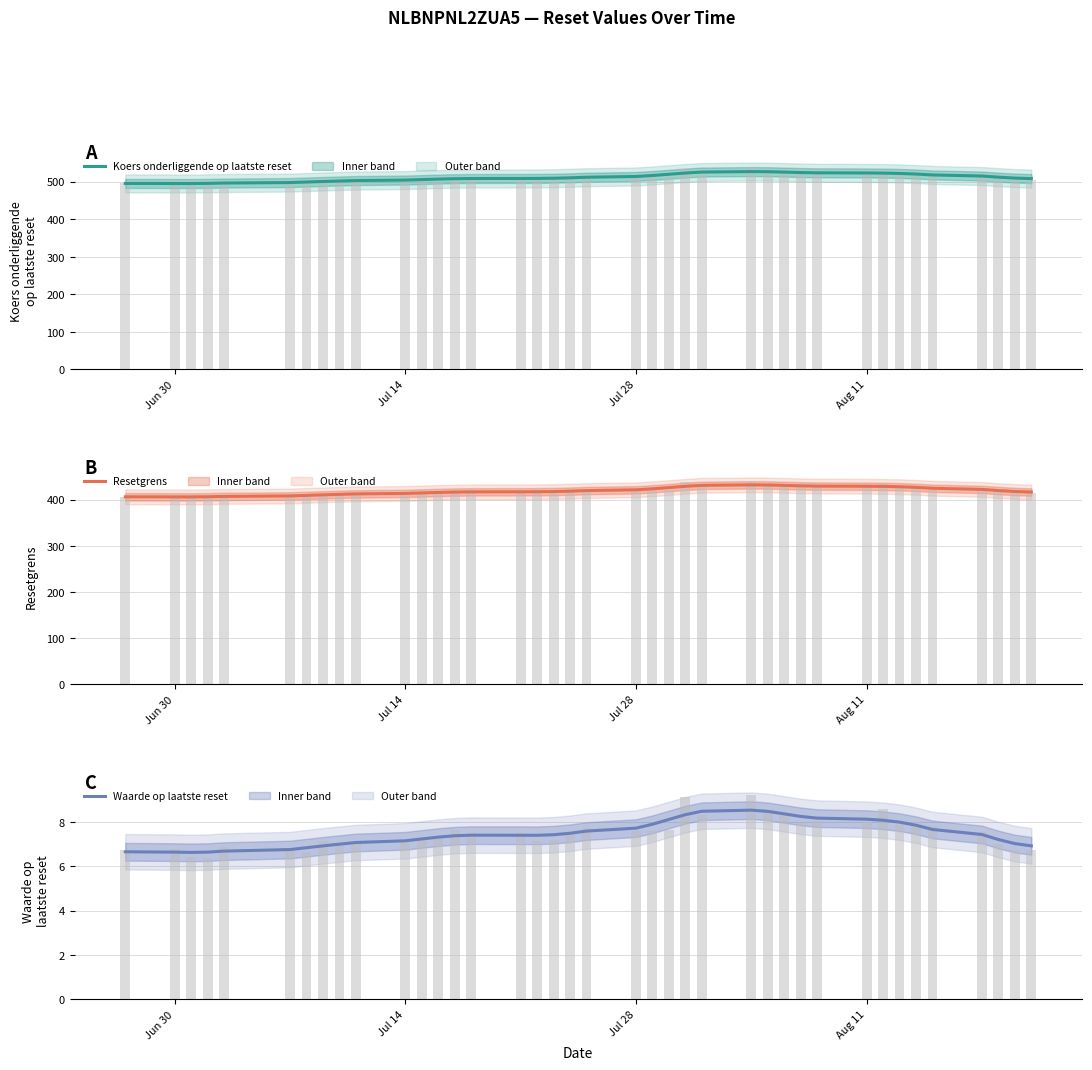

Which series has the largest total across all categories?

Koers onderliggende op laatste reset